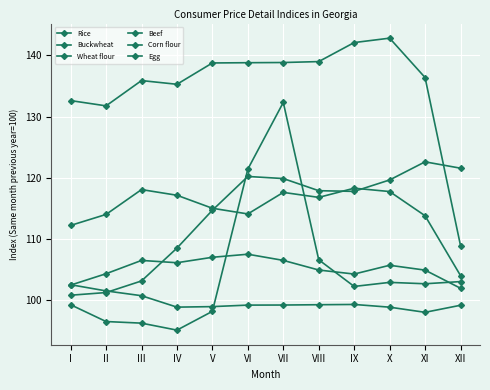

The Buckwheat series shows 135.3 at IV. True or false?

True